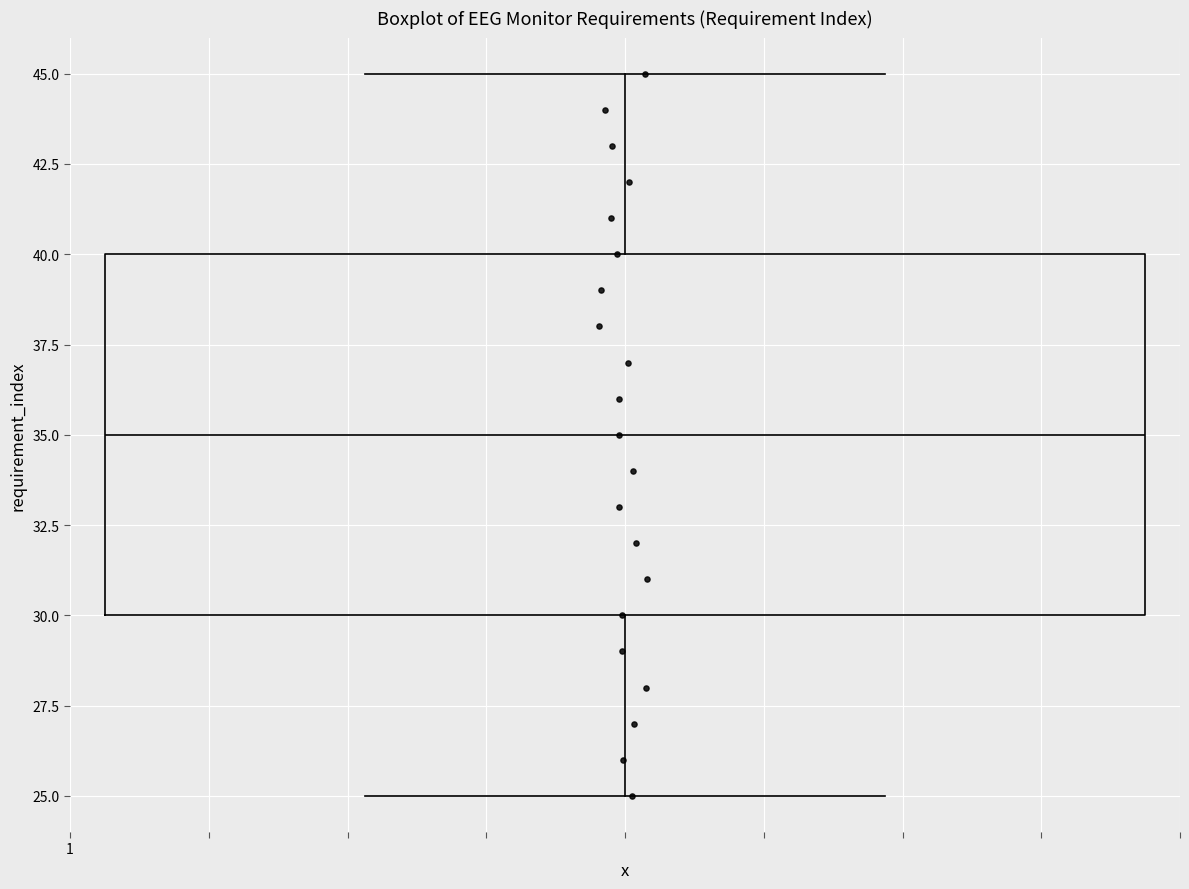

Transcribe this box plot: give where the median line is, the range the box spans, and where the two whiskers end, as read against the y-axis. The values are not printed on the chart, so give them approximately, as read against the axis.

median 35, box 30 to 40, whiskers 25 to 45